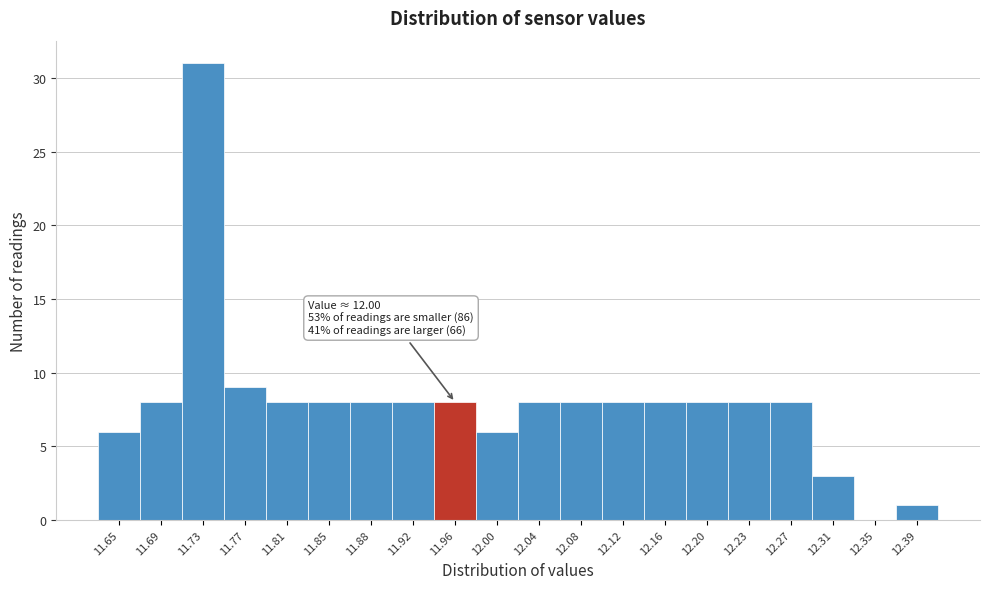

Reading left to right, what are all the values shown in this chart?

11.65=6	11.69=8	11.73=31	11.77=9	11.81=8	11.85=8	11.88=8	11.92=8	11.96=8	12.00=6	12.04=8	12.08=8	12.12=8	12.16=8	12.20=8	12.23=8	12.27=8	12.31=3	12.35=0	12.39=1